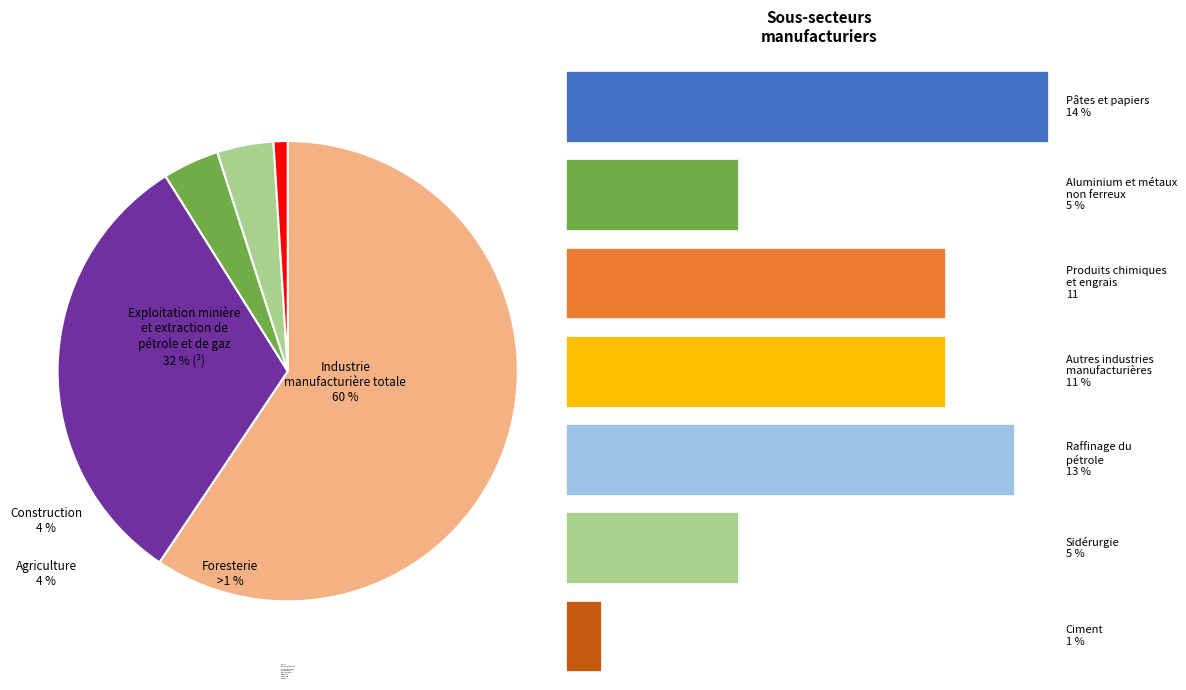

Count the number of slices in the pie.

5